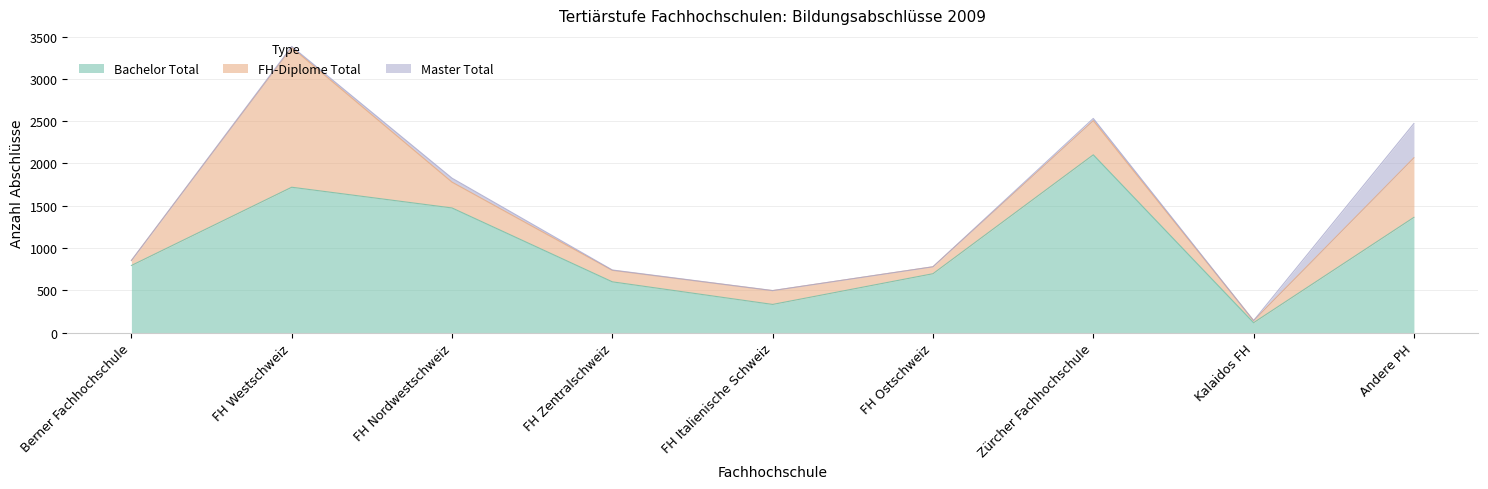

True or false: Master Total and Bachelor Total intersect in this chart.

False